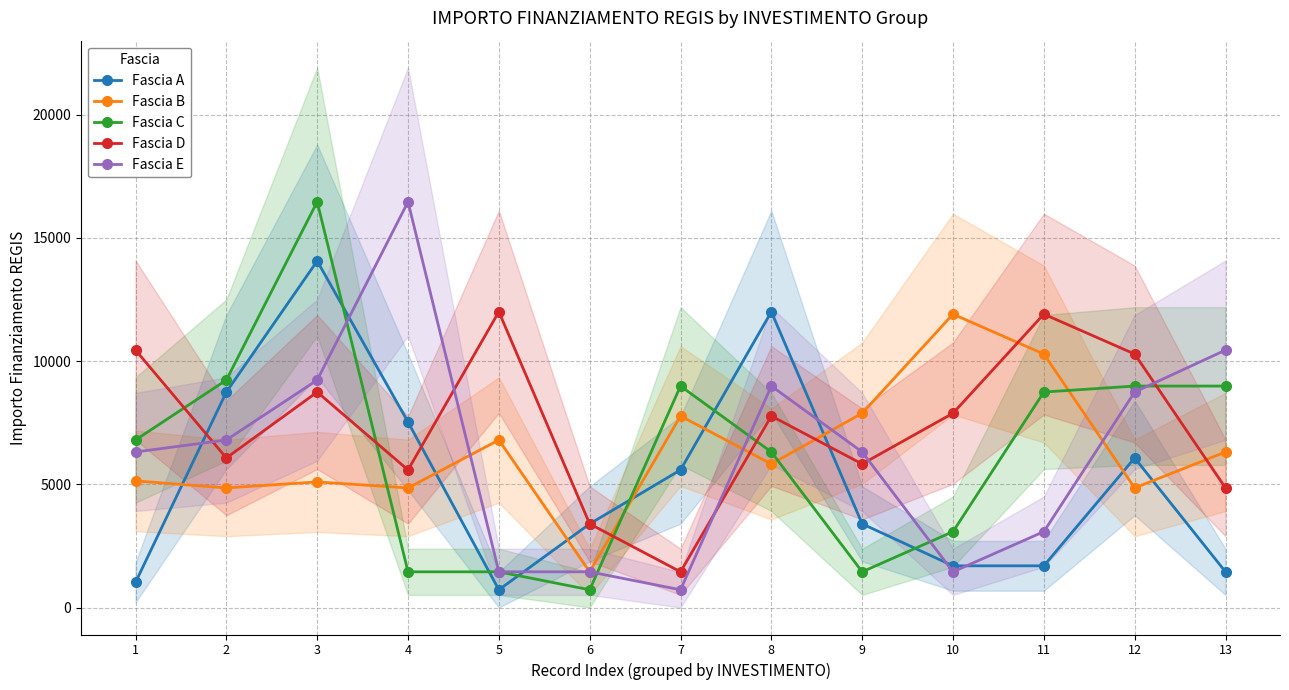

At which category is the sum across all series the highest?

3